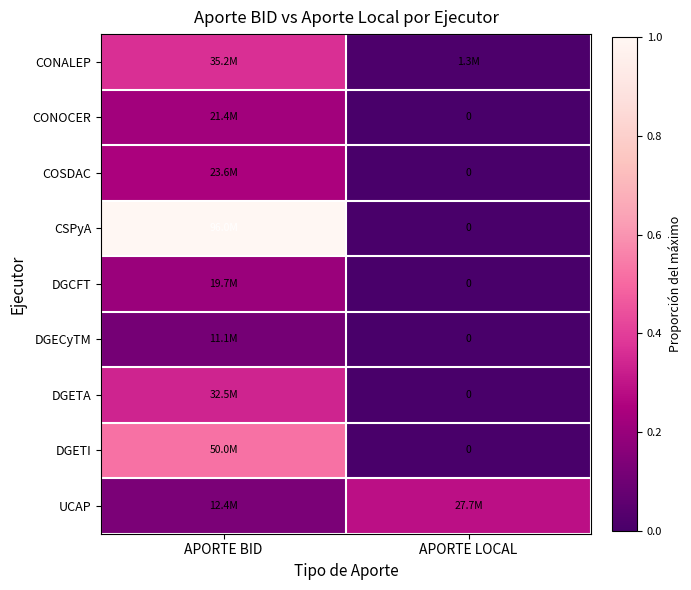

What is the difference between the DGCFT values at APORTE LOCAL and APORTE BID?

0.2